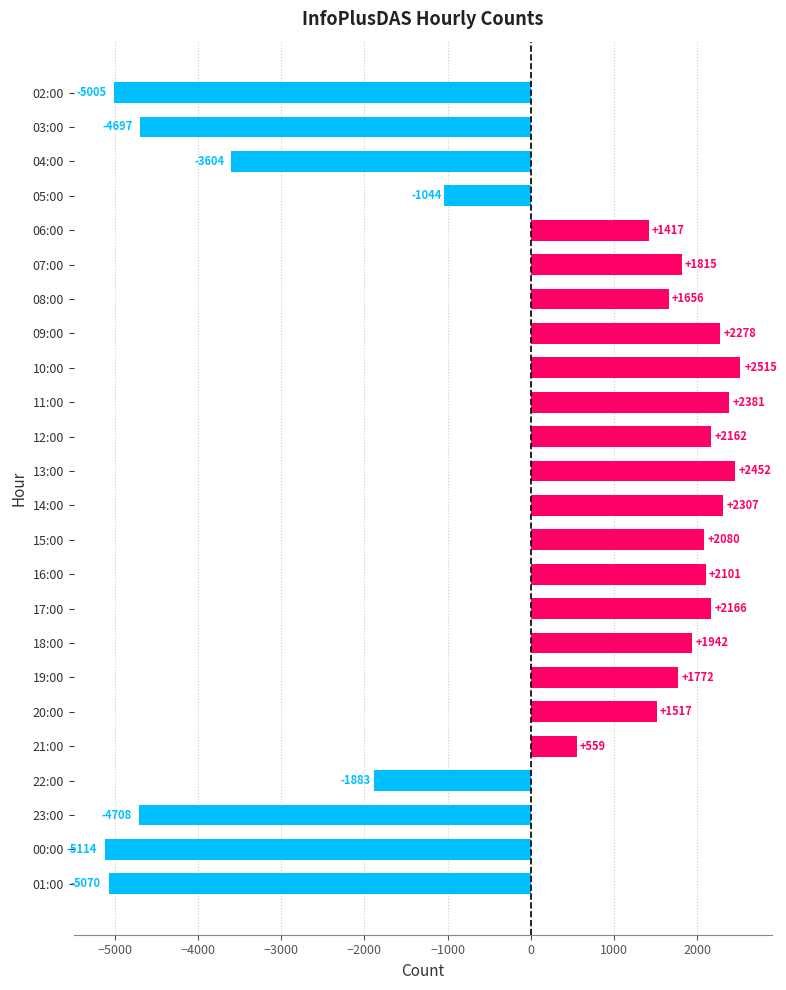

Is it true that the value at 12:00 is 2162.2?

True